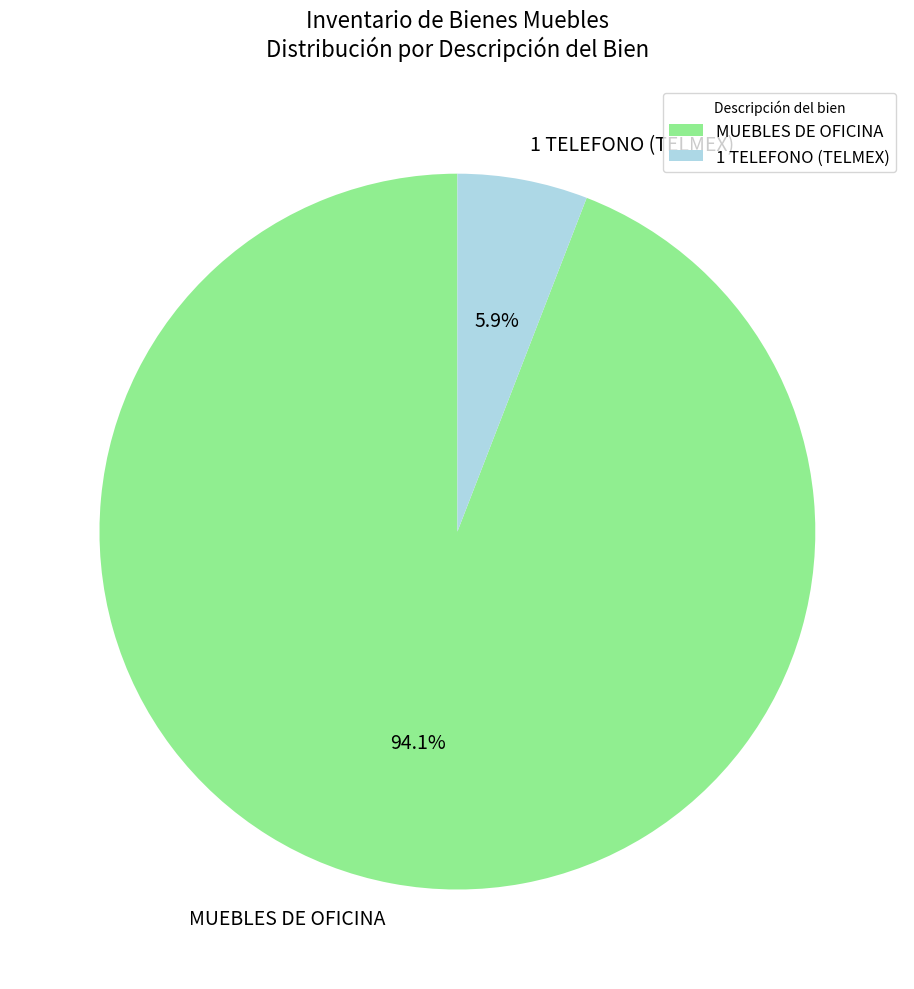

Does MUEBLES DE OFICINA account for over 50% of the chart?

Yes